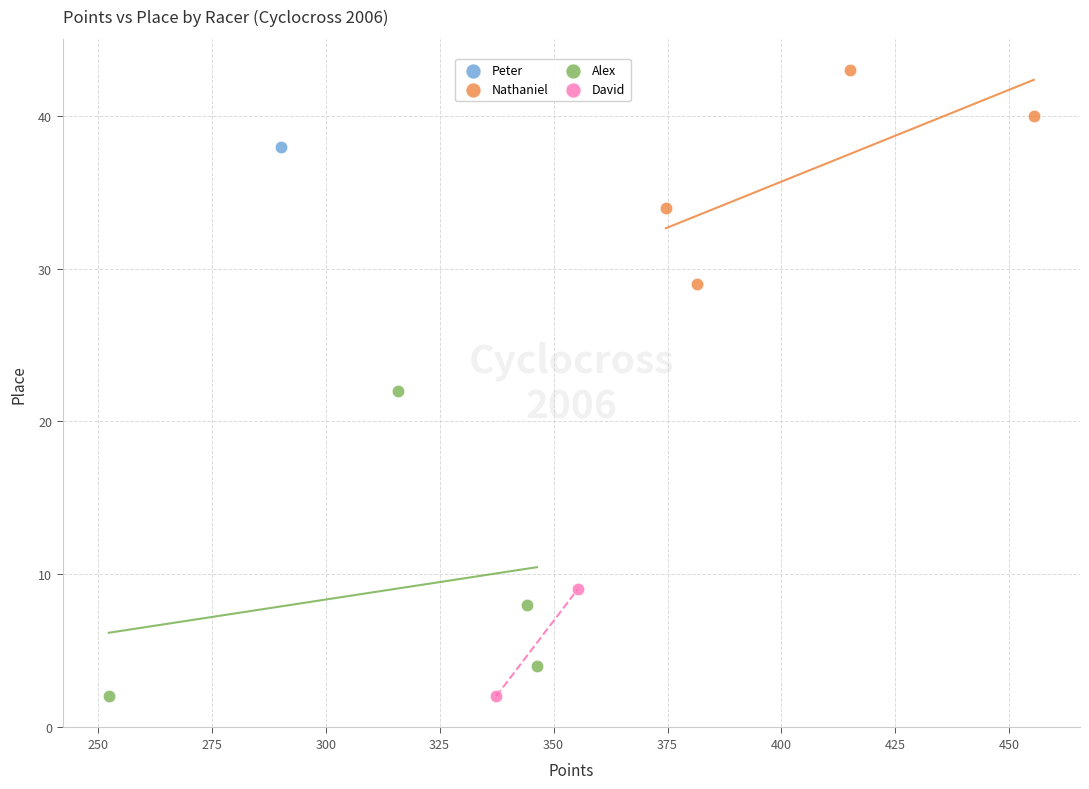

What are all the series names shown in the legend?

Peter, Nathaniel, Alex, David